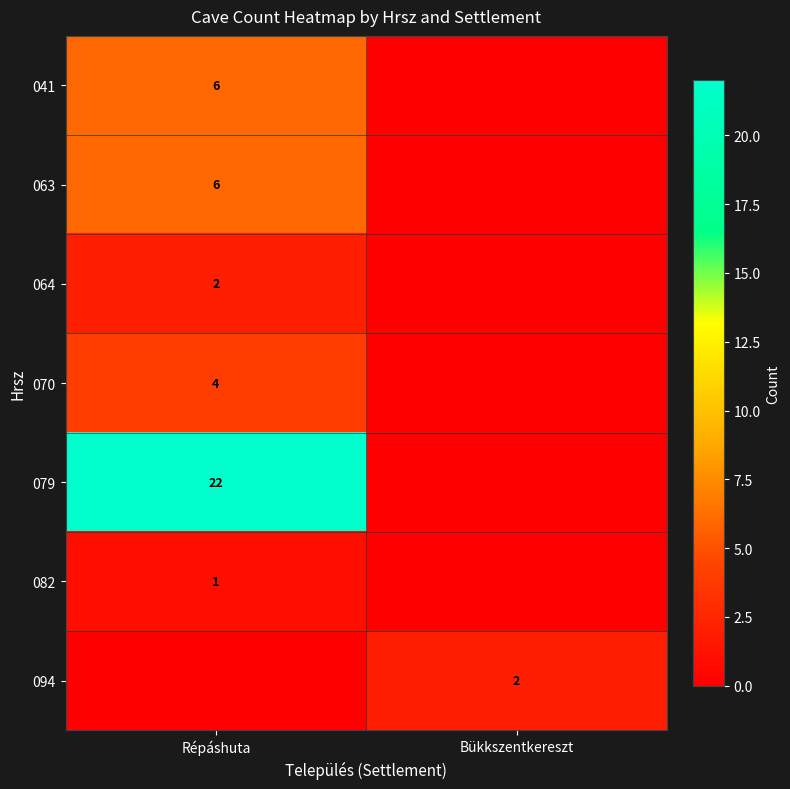

The 094 series shows 2 at Bükkszentkereszt. True or false?

True